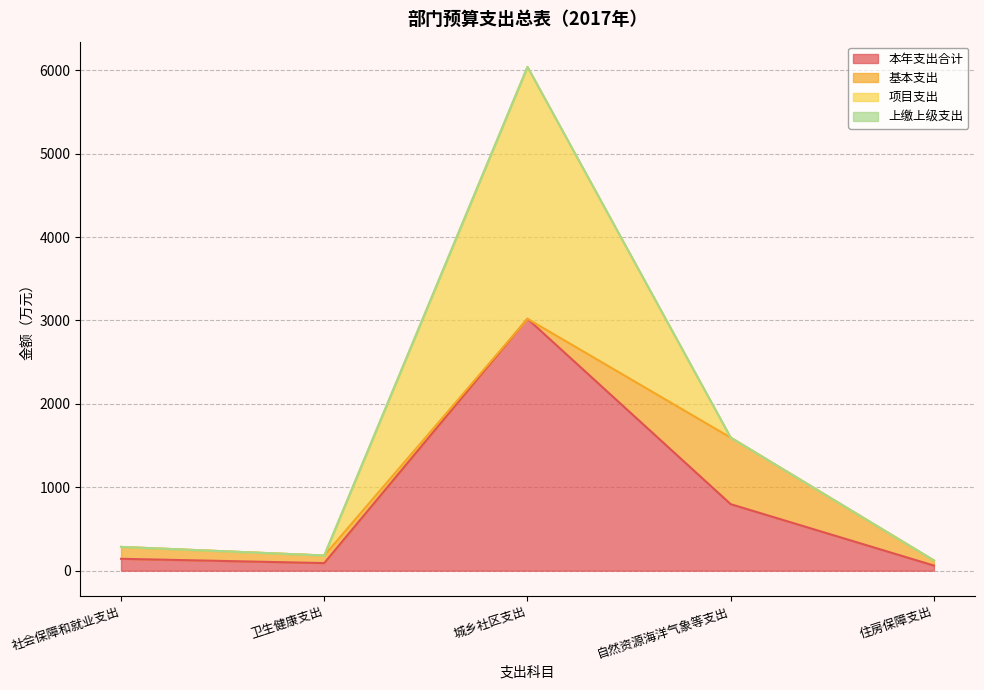

True or false: 基本支出 and 上缴上级支出 intersect in this chart.

False